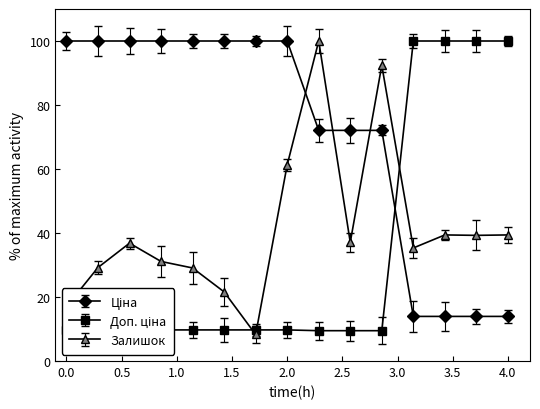

What is the minimum value shown in the chart?

8.3